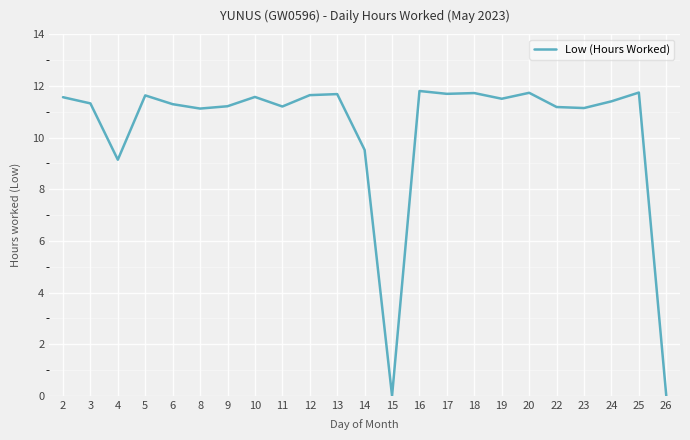

Where is the data nearest to the value 5?

4